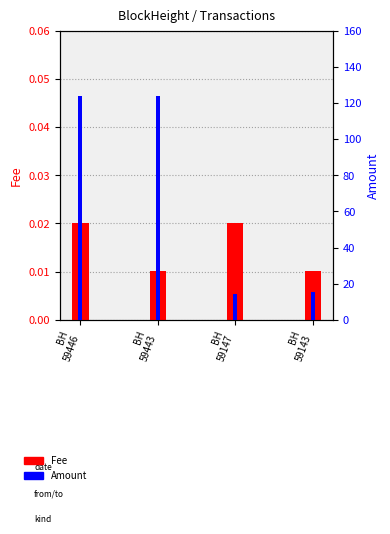

Reading left to right, what are all the values shown in this chart?

Fee: BH
59446=0.0	BH
59443=0.0	BH
59147=0.0	BH
59143=0.0
Amount: BH
59446=124.0	BH
59443=124.0	BH
59147=14.2	BH
59143=15.2